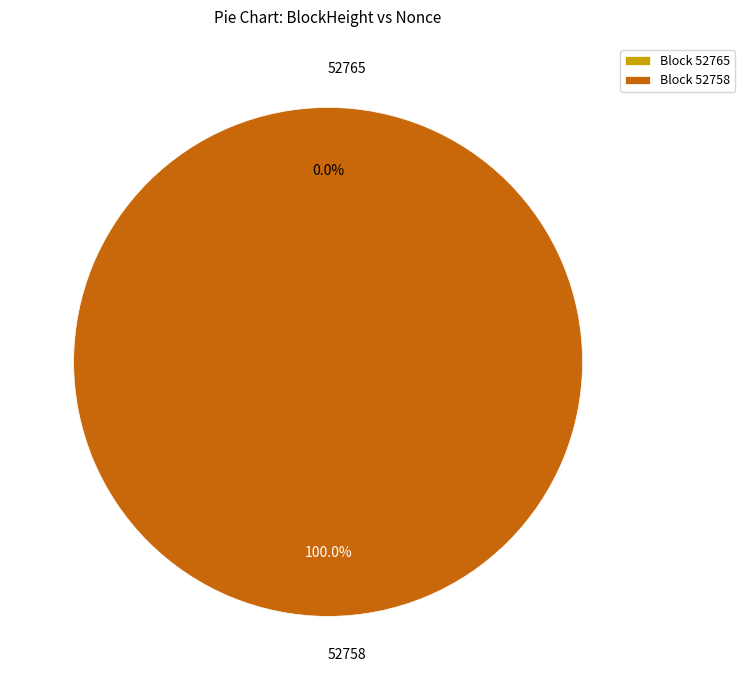

Rank the categories by value from lowest to highest.

52765, 52758